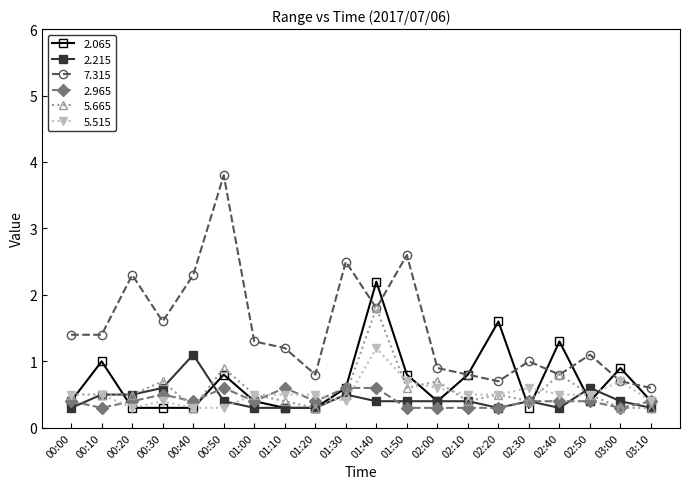

Reading left to right, extract all data points from this chart.

2.065: 0.4	1.0	0.3	0.3	0.3	0.8	0.4	0.3	0.3	0.6	2.2	0.8	0.4	0.8	1.6	0.3	1.3	0.4	0.9	0.4
2.215: 0.3	0.5	0.5	0.6	1.1	0.4	0.3	0.3	0.3	0.5	0.4	0.4	0.4	0.4	0.3	0.4	0.3	0.6	0.4	0.3
7.315: 1.4	1.4	2.3	1.6	2.3	3.8	1.3	1.2	0.8	2.5	1.8	2.6	0.9	0.8	0.7	1.0	0.8	1.1	0.7	0.6
2.965: 0.4	0.3	0.4	0.5	0.4	0.6	0.4	0.6	0.4	0.6	0.6	0.3	0.3	0.3	0.3	0.4	0.4	0.4	0.3	0.4
5.665: 0.5	0.5	0.5	0.7	0.3	0.9	0.5	0.4	0.3	0.5	1.8	0.6	0.7	0.4	0.5	0.4	0.8	0.5	0.3	0.3
5.515: 0.5	0.5	0.3	0.4	0.3	0.3	0.5	0.5	0.5	0.4	1.2	0.7	0.6	0.5	0.5	0.6	0.5	0.5	0.7	0.4